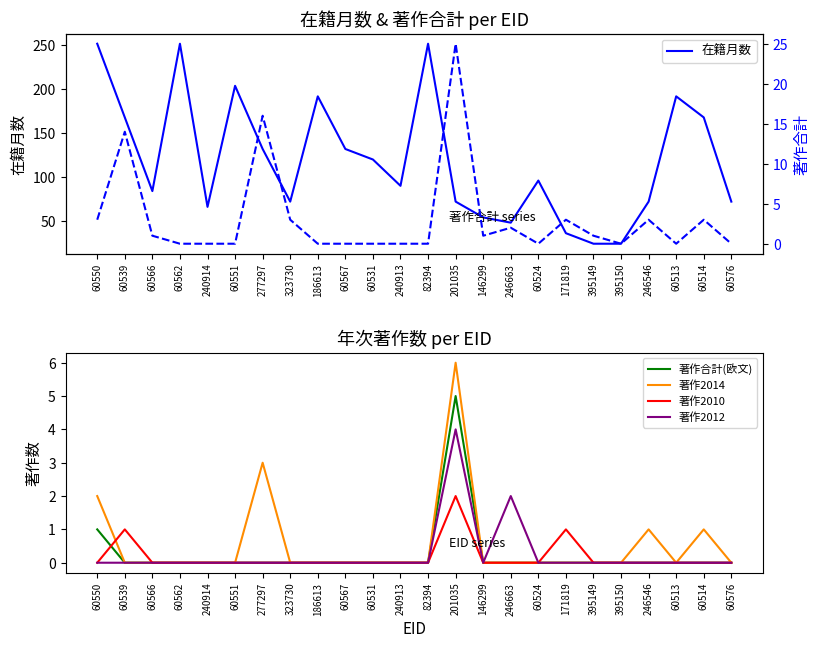

Between 171819 and 246663, which is larger?

246663